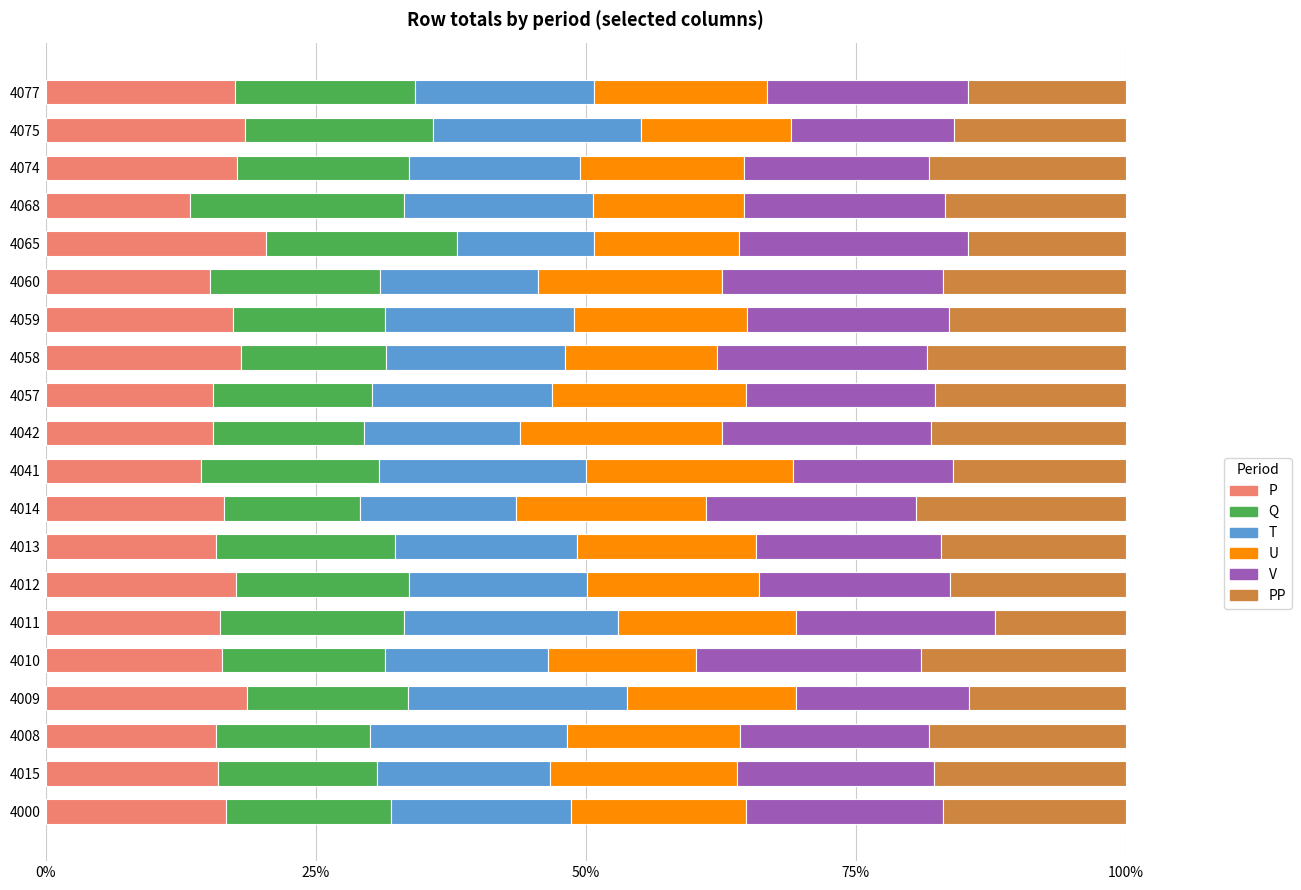

What is the lowest value of the P series?

13.4